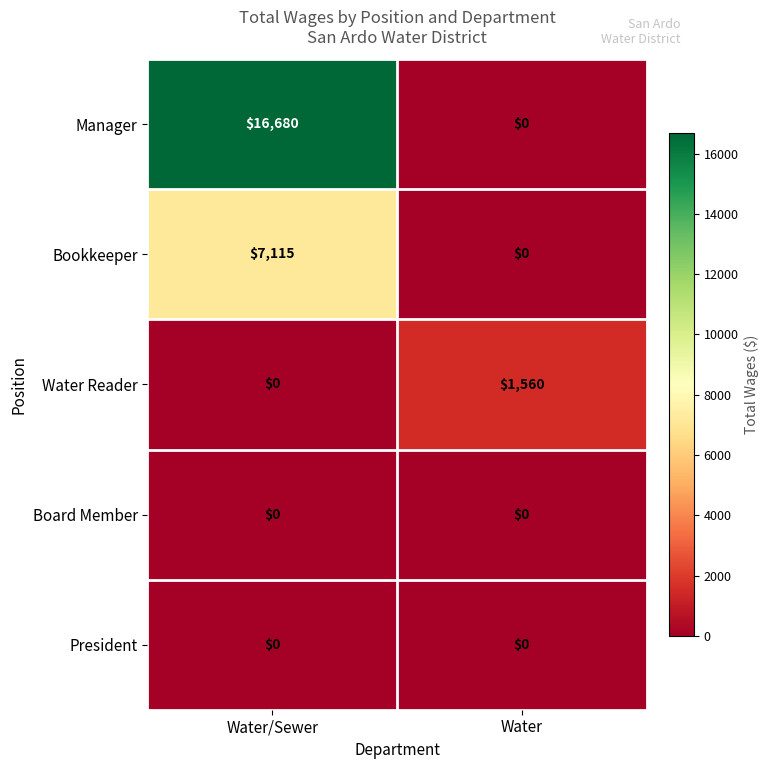

What is the difference between the maximum and minimum values in the Water Reader series?

1560